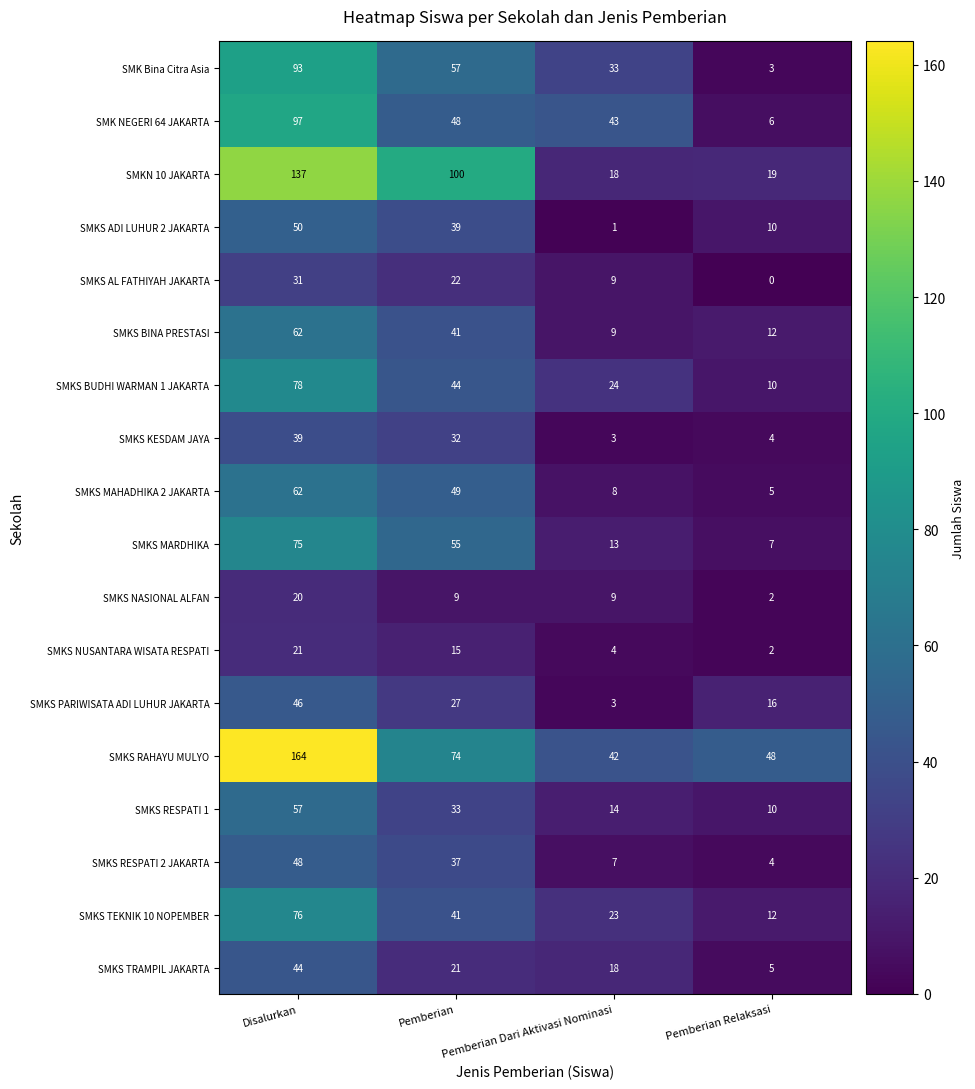

What is the difference between the SMKS NASIONAL ALFAN values at Pemberian Relaksasi and Pemberian Dari Aktivasi Nominasi?

7